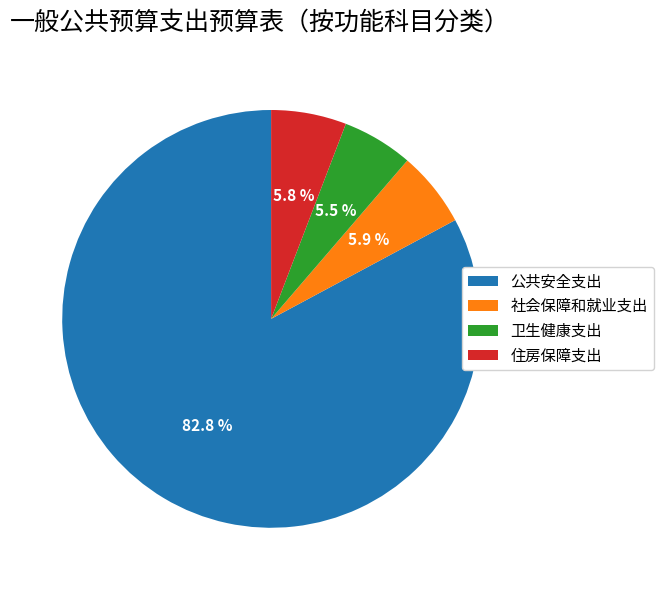

The 住房保障支出 slice represents 1% of the pie. True or false?

False